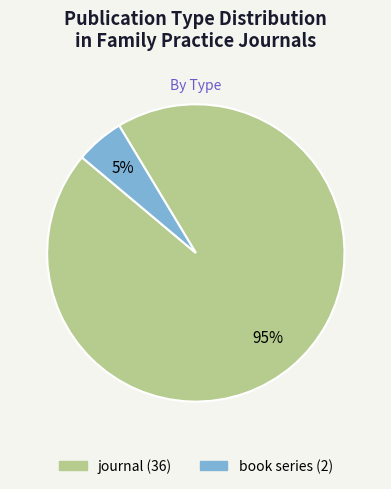

To the nearest percent, what portion does book series represent?

5%